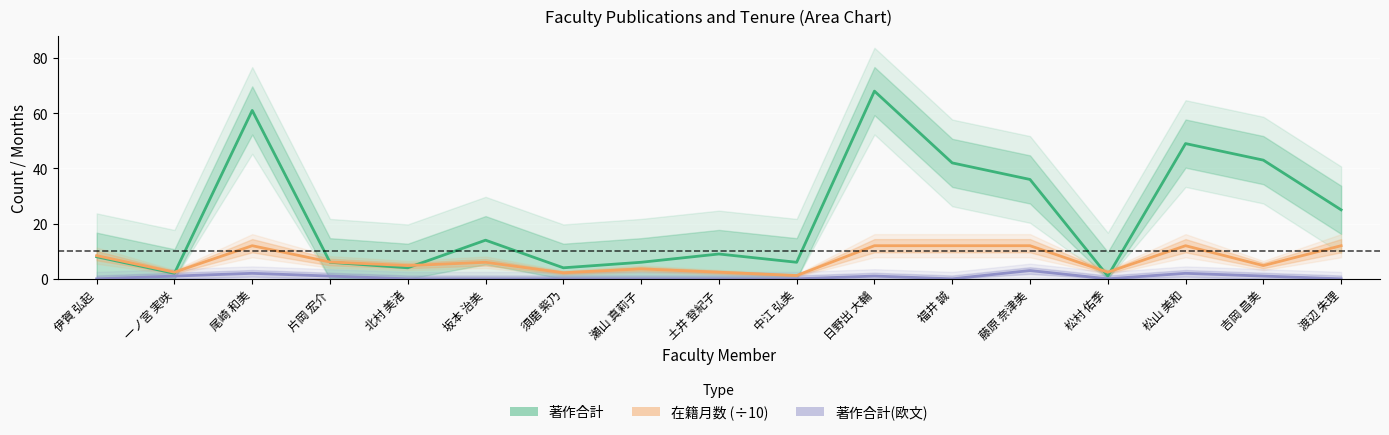

How many values in the 著作合計 series exceed 9?

8